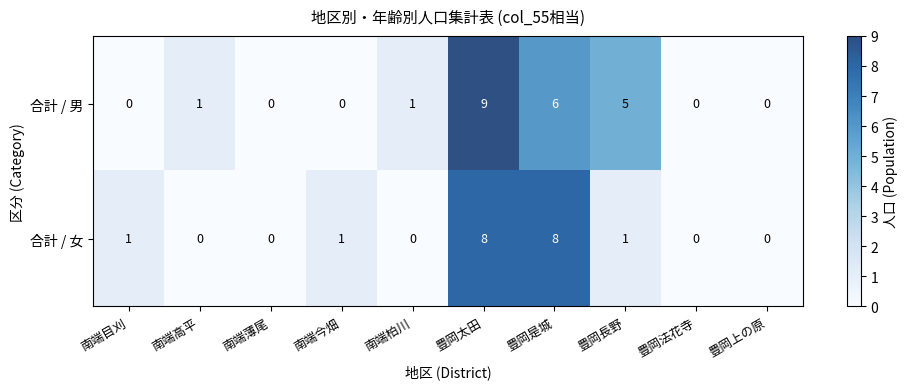

What is the maximum value for 合計 / 男?

9